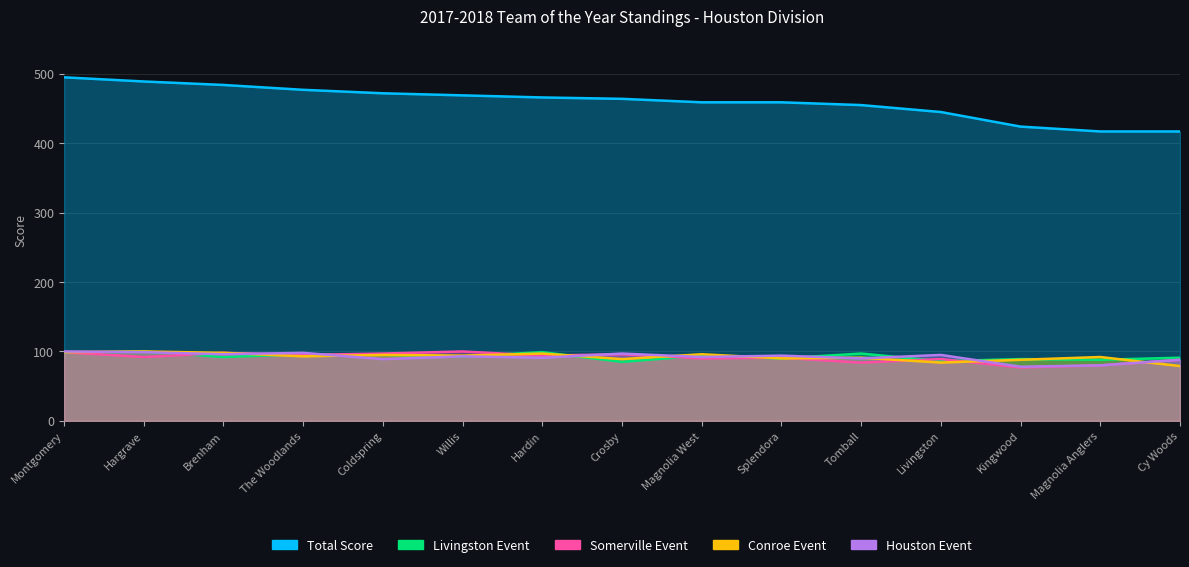

Rank the series at Crosby from highest to lowest value.

Total, Houston, Somerville_1, Conroe, Livingston